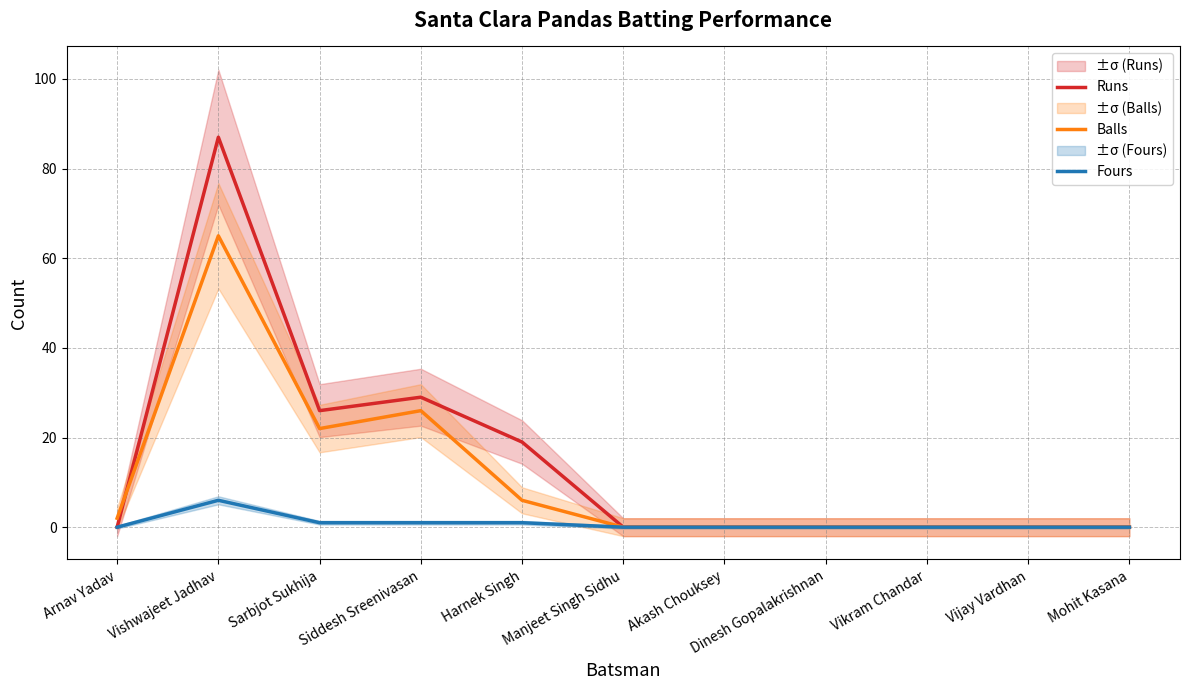

What position from the left is Manjeet Singh Sidhu?

6